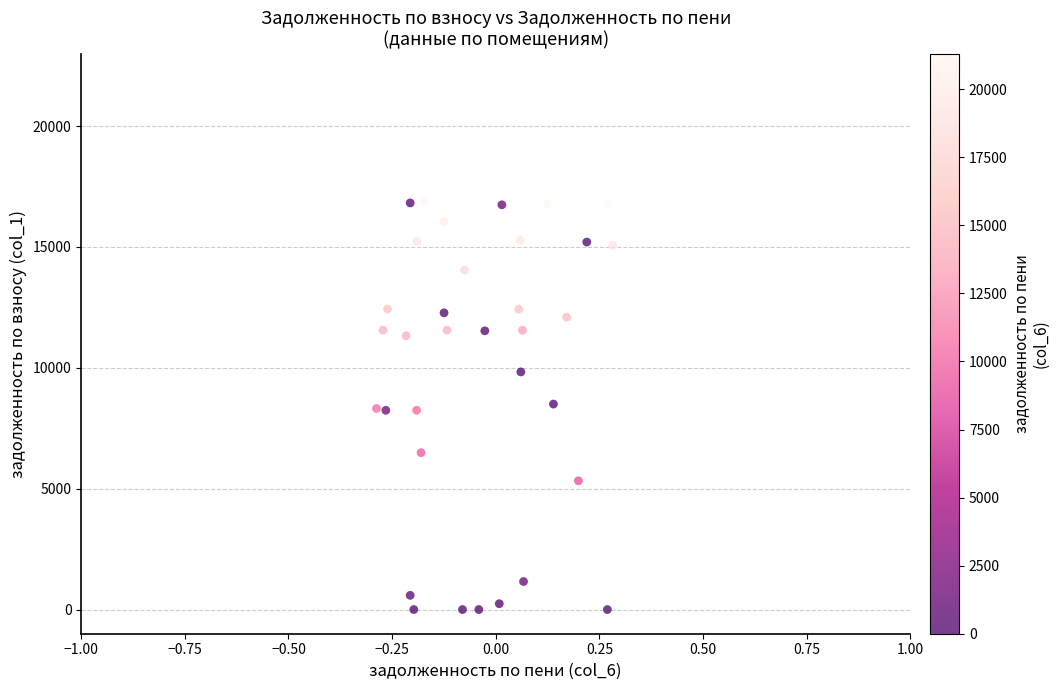

What is the range of Y values (max minus min)?

16846.1